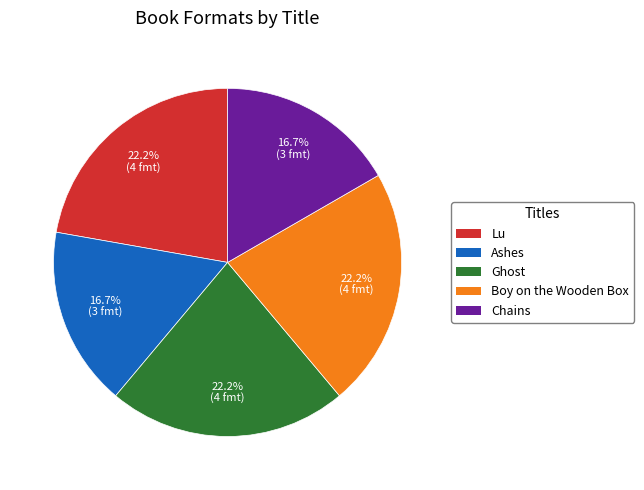

Combined, do Ashes and Chains account for over 50%?

No